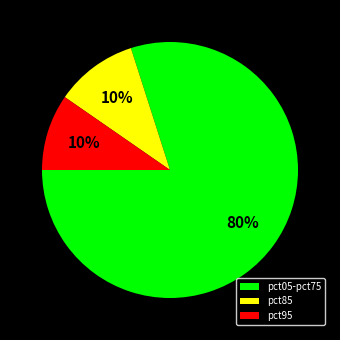

How many slices are in this pie chart?

3